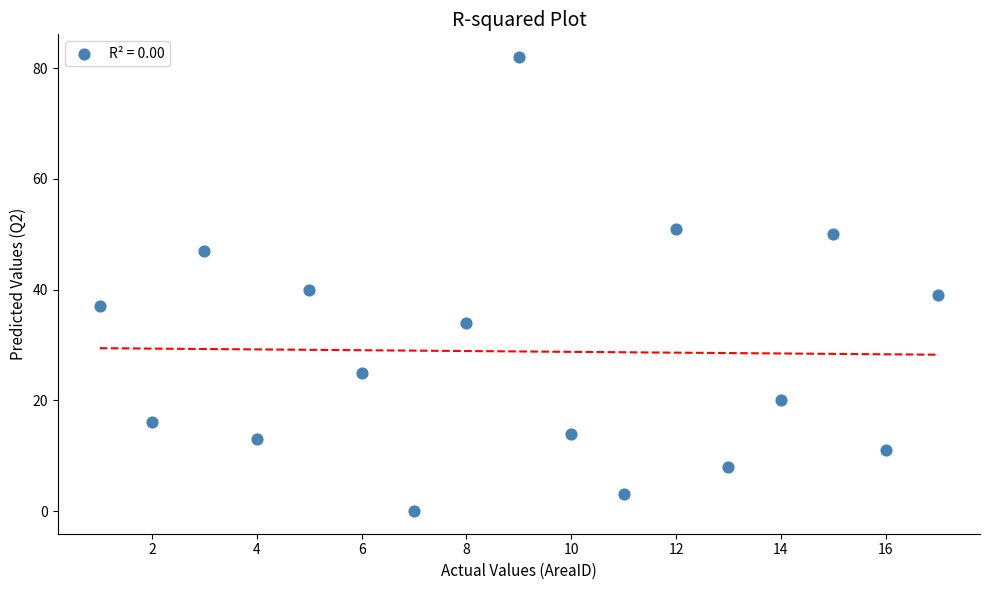

What Y value in the scatter plot is closest to 41?

40